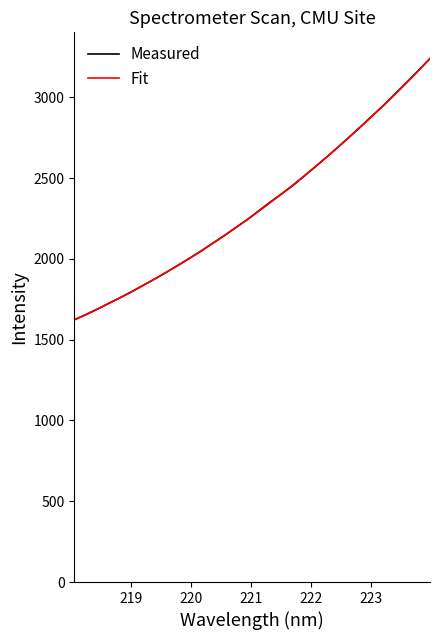

What is the greatest value displayed?

3240.4